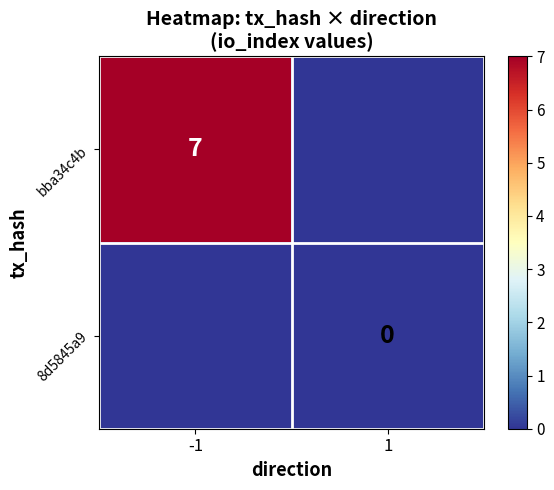

Is it true that bba34c4b equals 2 at -1?

False